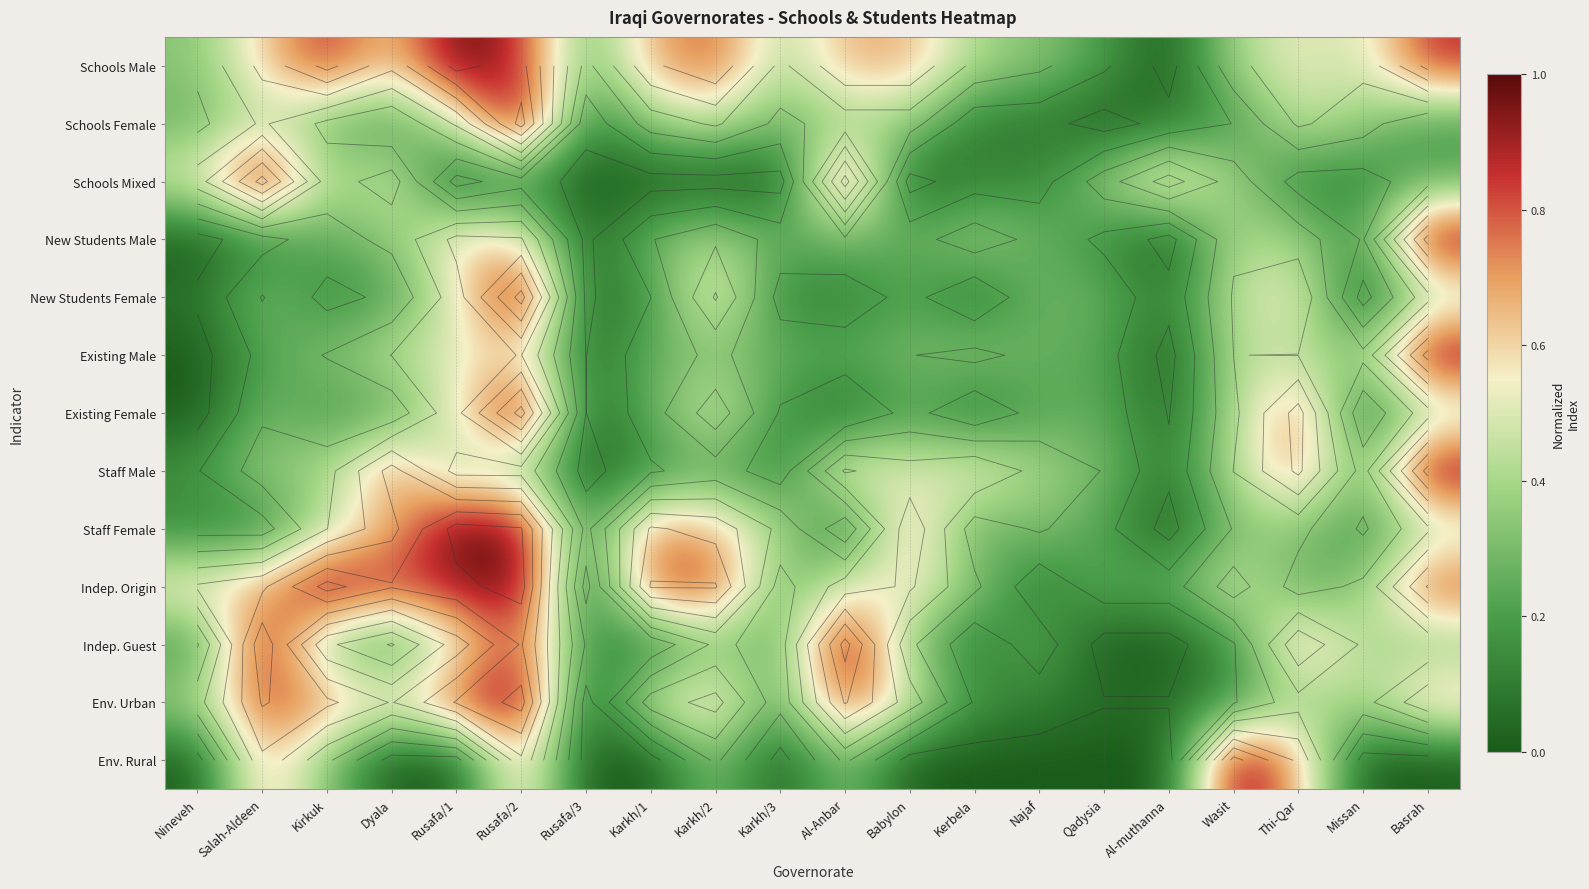

The New Students Female series shows 0.0 at Rusafa/3. True or false?

False